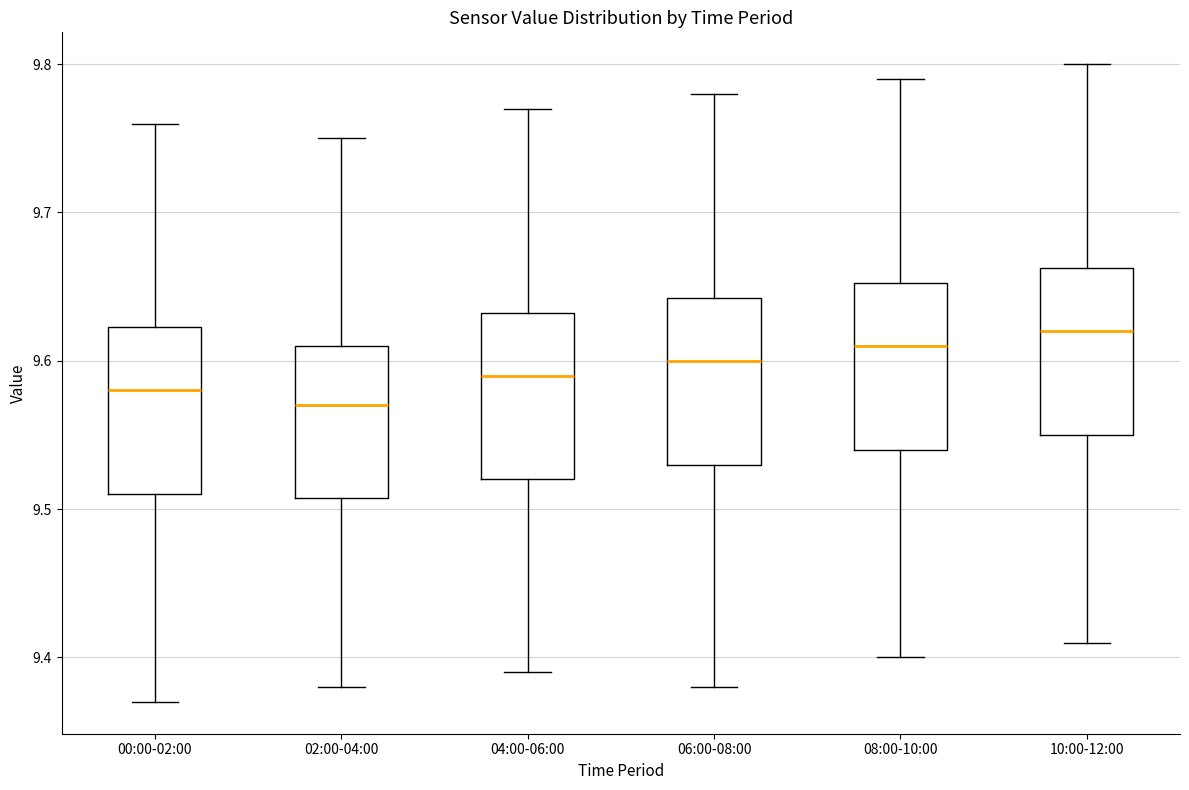

Reading left to right, read every box against the y-axis: the position of its median line, the range the box covers, and the ends of its whiskers. The values are not printed on the chart, so give them approximately, as read against the axis.

00:00-02:00: median 9.58, box 9.51 to 9.62, whiskers 9.37 to 9.76
02:00-04:00: median 9.57, box 9.51 to 9.61, whiskers 9.38 to 9.75
04:00-06:00: median 9.59, box 9.52 to 9.63, whiskers 9.39 to 9.77
06:00-08:00: median 9.60, box 9.53 to 9.64, whiskers 9.38 to 9.78
08:00-10:00: median 9.61, box 9.54 to 9.65, whiskers 9.40 to 9.79
10:00-12:00: median 9.62, box 9.55 to 9.66, whiskers 9.41 to 9.80